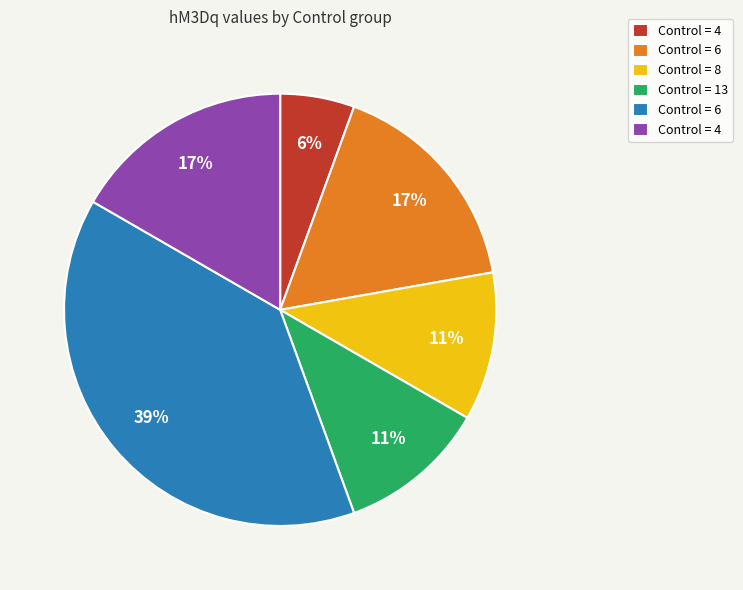

To the nearest percent, what is the average slice percentage?

17%